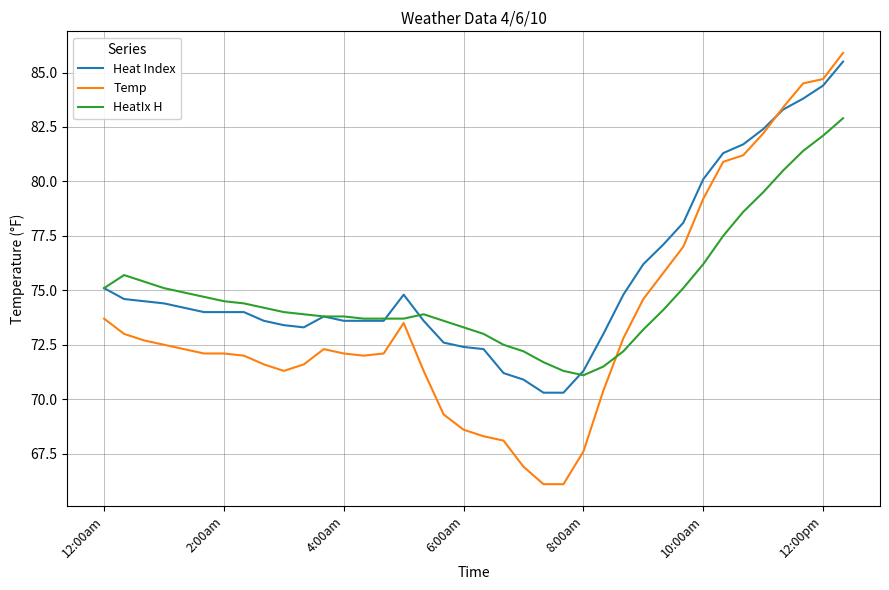

List the series in order of their overall mean, highest first.

Heat Index, HeatIx H, Temp